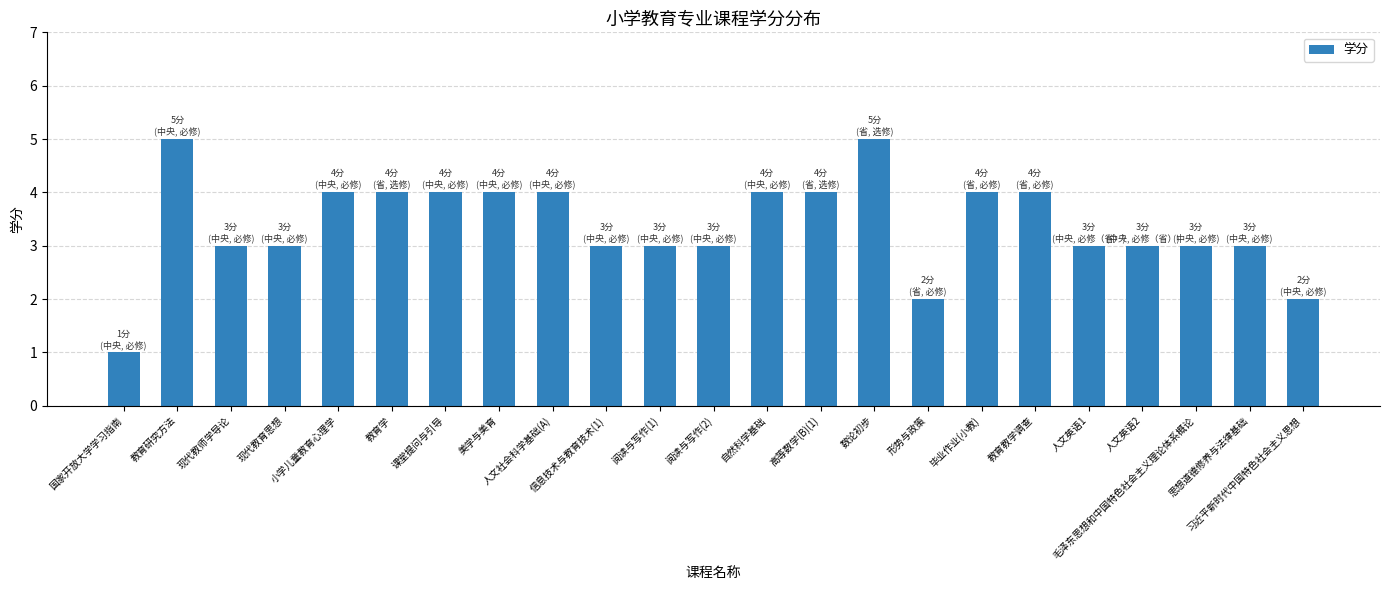

What is the average value?

3